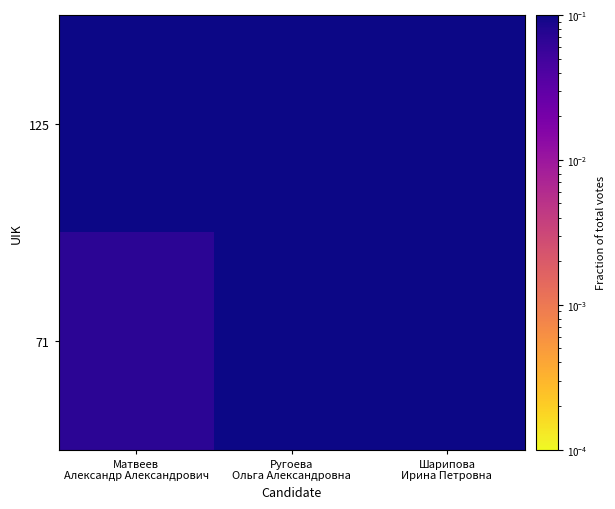

Which series has the widest spread of values?

125